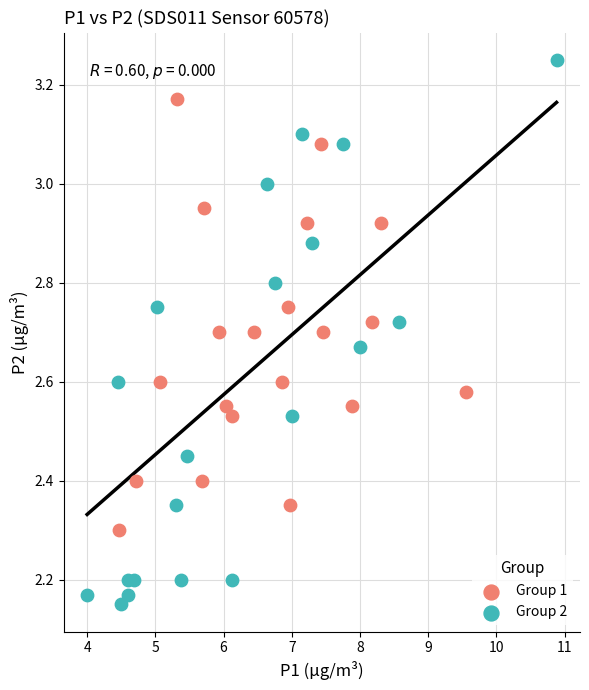

What are all the series names shown in the legend?

Group 1, Group 2